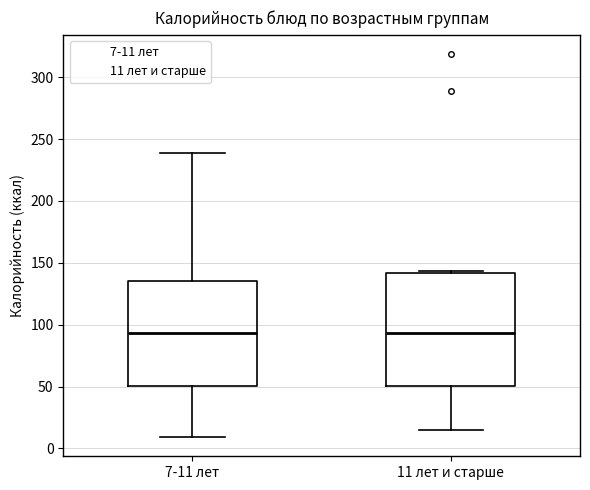

Reading left to right, read every box against the y-axis: the position of its median line, the range the box covers, and the ends of its whiskers. The values are not printed on the chart, so give them approximately, as read against the axis.

7-11 лет: median 95, box 50 to 135, whiskers 10 to 240
11 лет и старше: median 95, box 50 to 140, whiskers 15 to 145